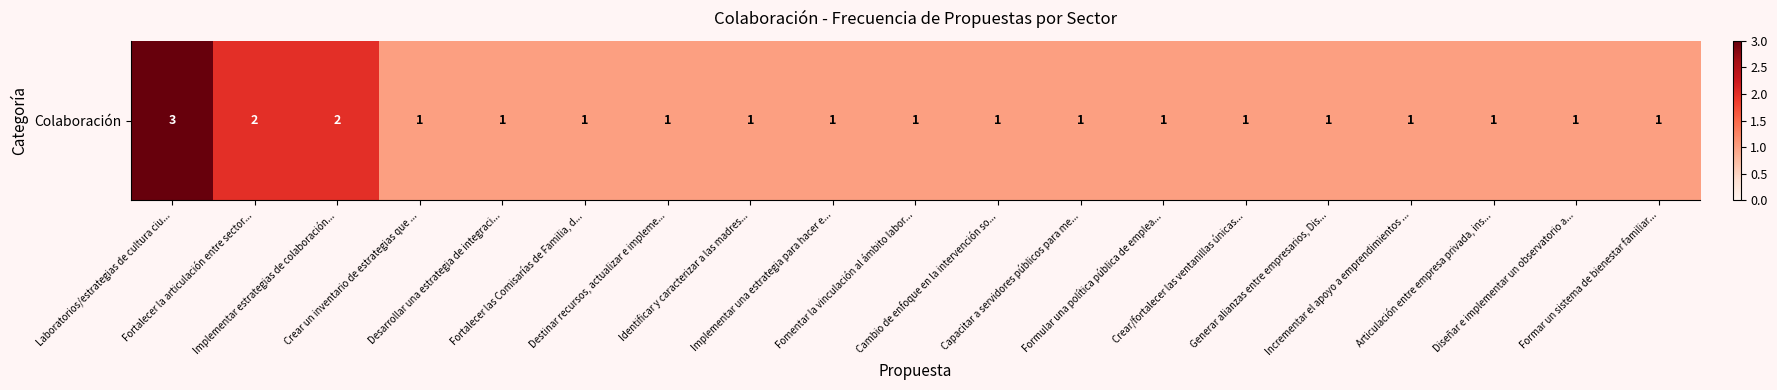

The chart shows a value of 1 at Cambio de enfoque en la intervención so.... True or false?

True